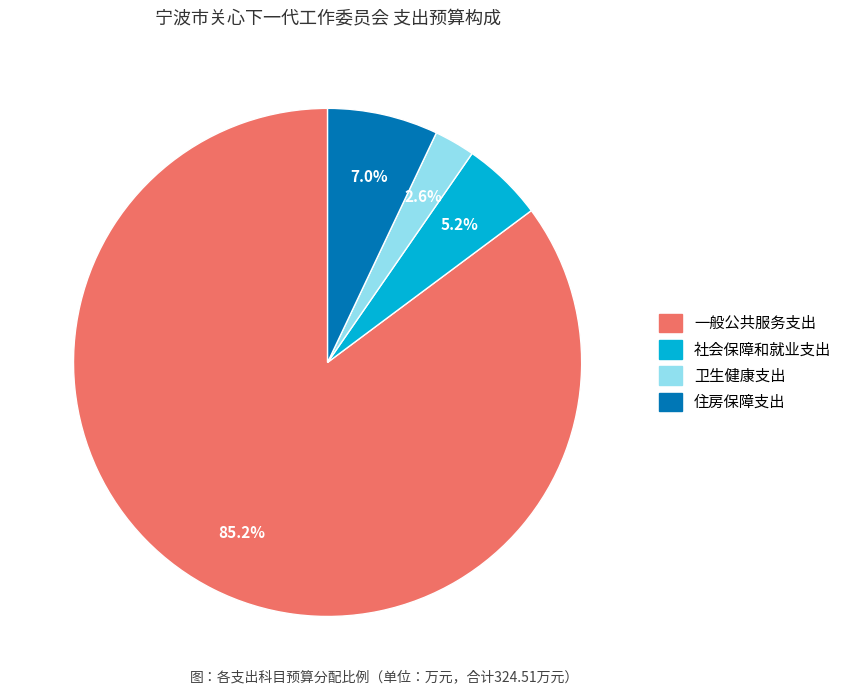

How many slices are in this pie chart?

4